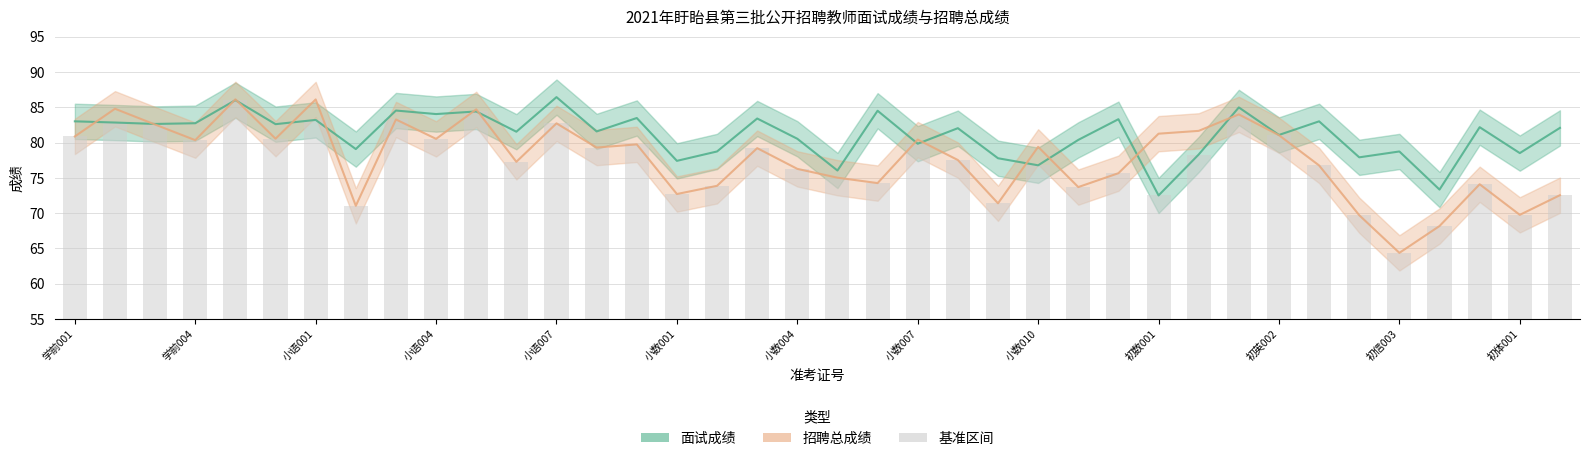

What is the highest value of the 面试成绩 series?

86.4